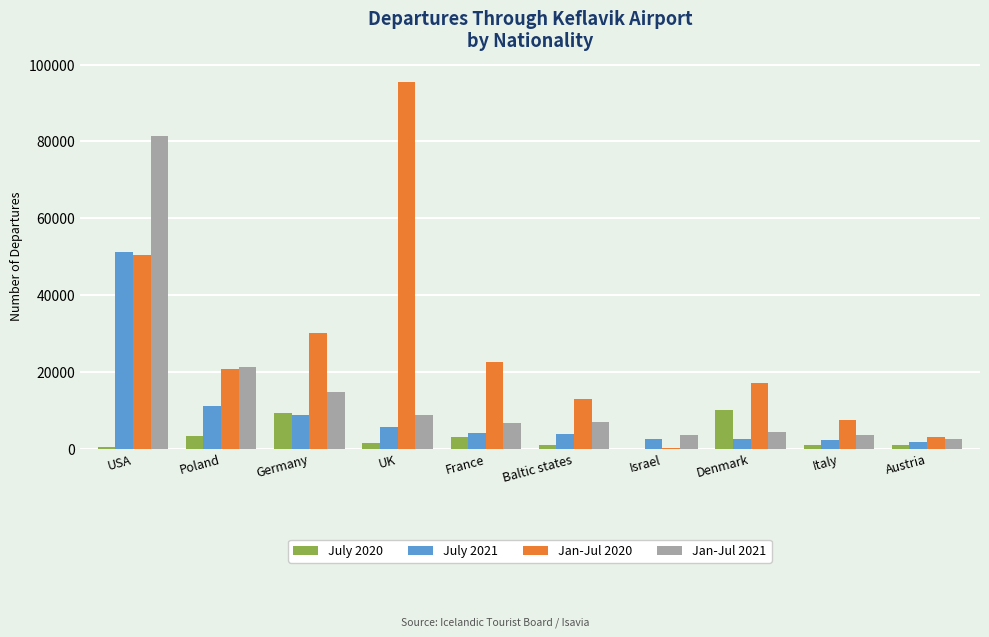

Which series has the largest total across all categories?

Jan-Jul 2020